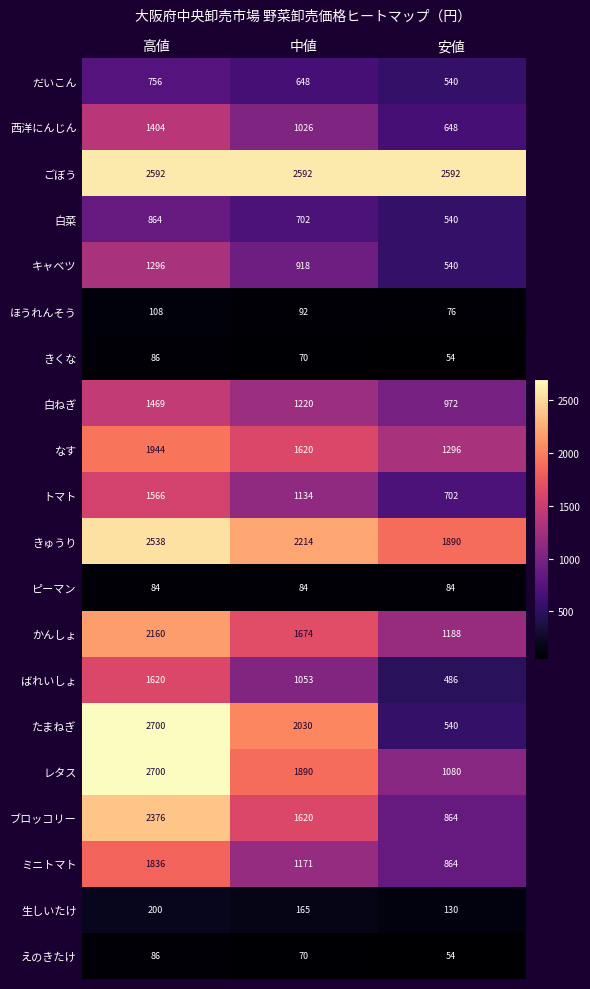

What is the total value across all series at 中値?

21993